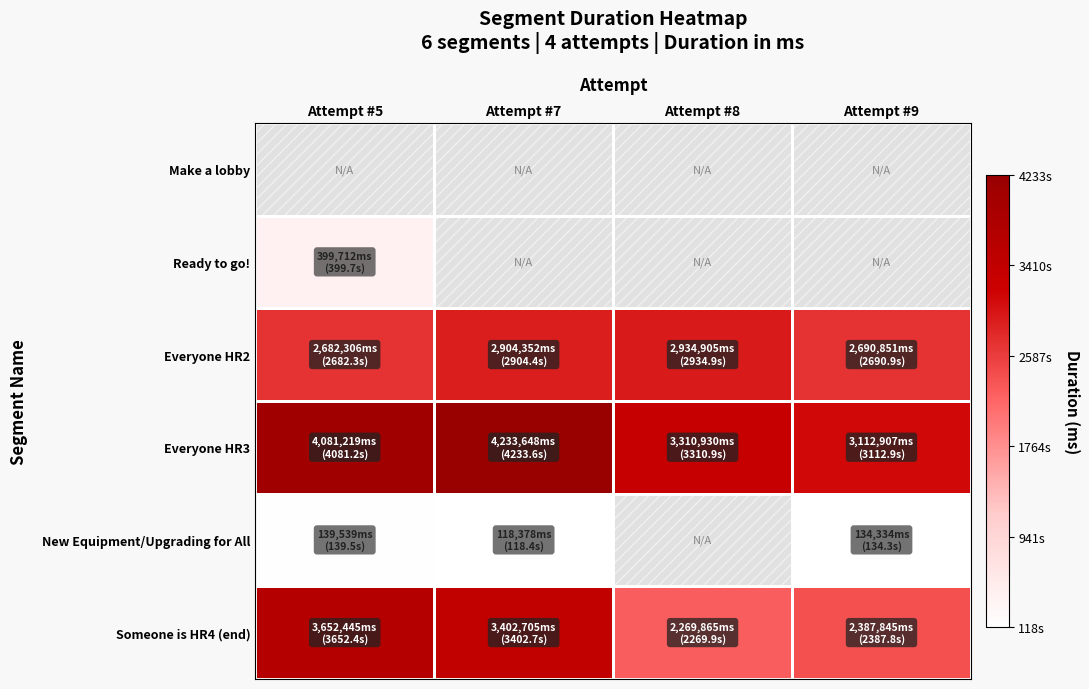

True or false: Everyone HR3 has a value of 3310930.0 at Attempt #8.

True